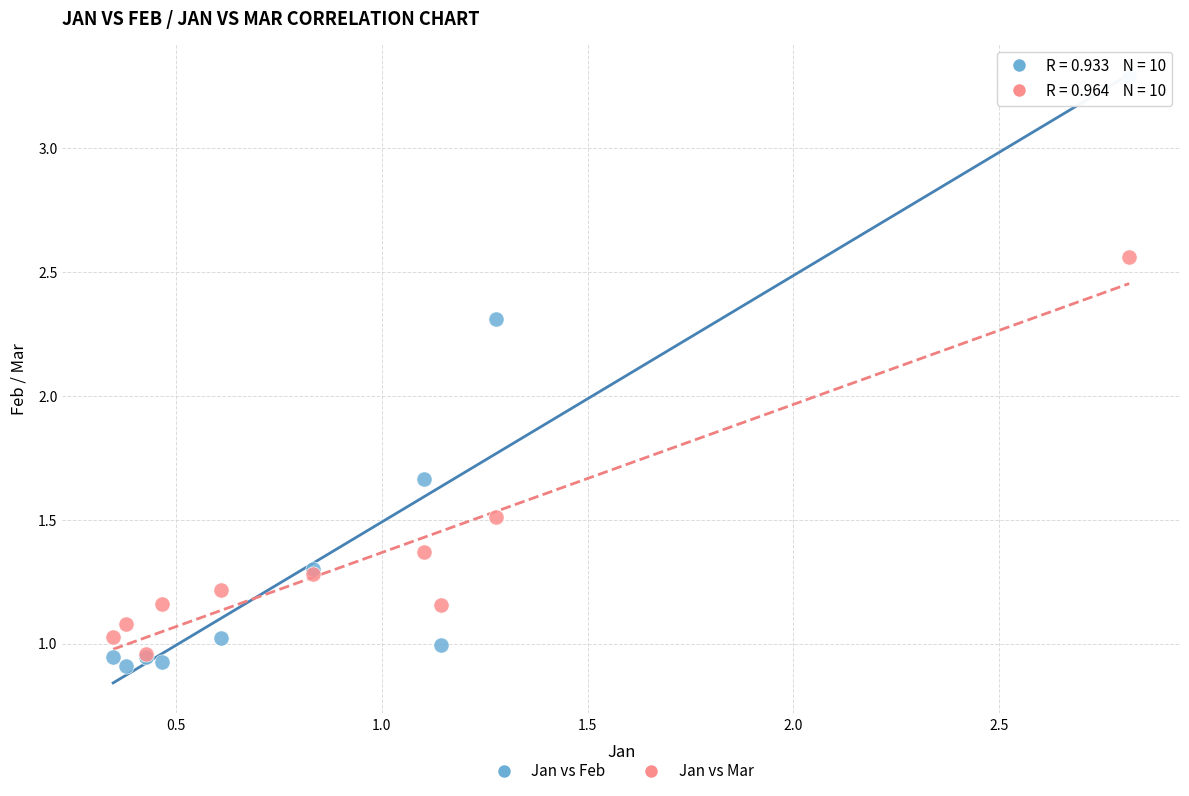

Which series contains the highest Y value?

Jan vs Feb